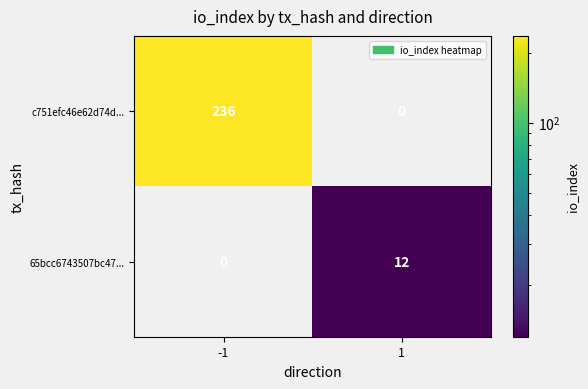

Rank the series by their average value, from highest to lowest.

c751efc46e62d74d..., 65bcc6743507bc47...